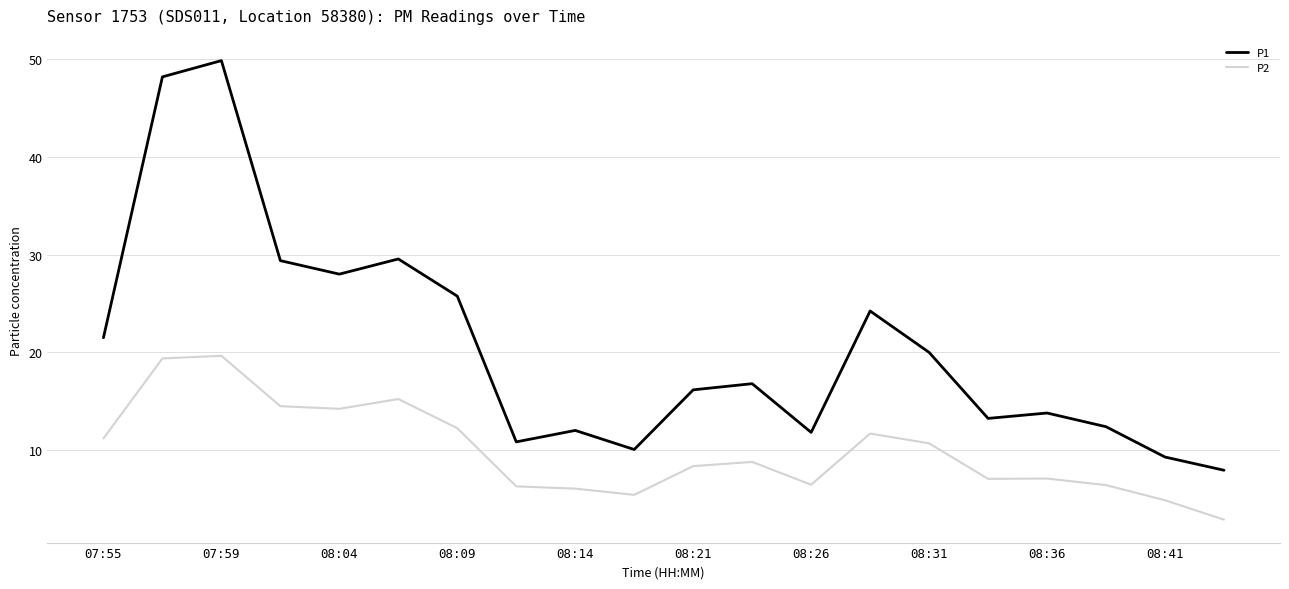

Which series has the widest spread of values?

P1